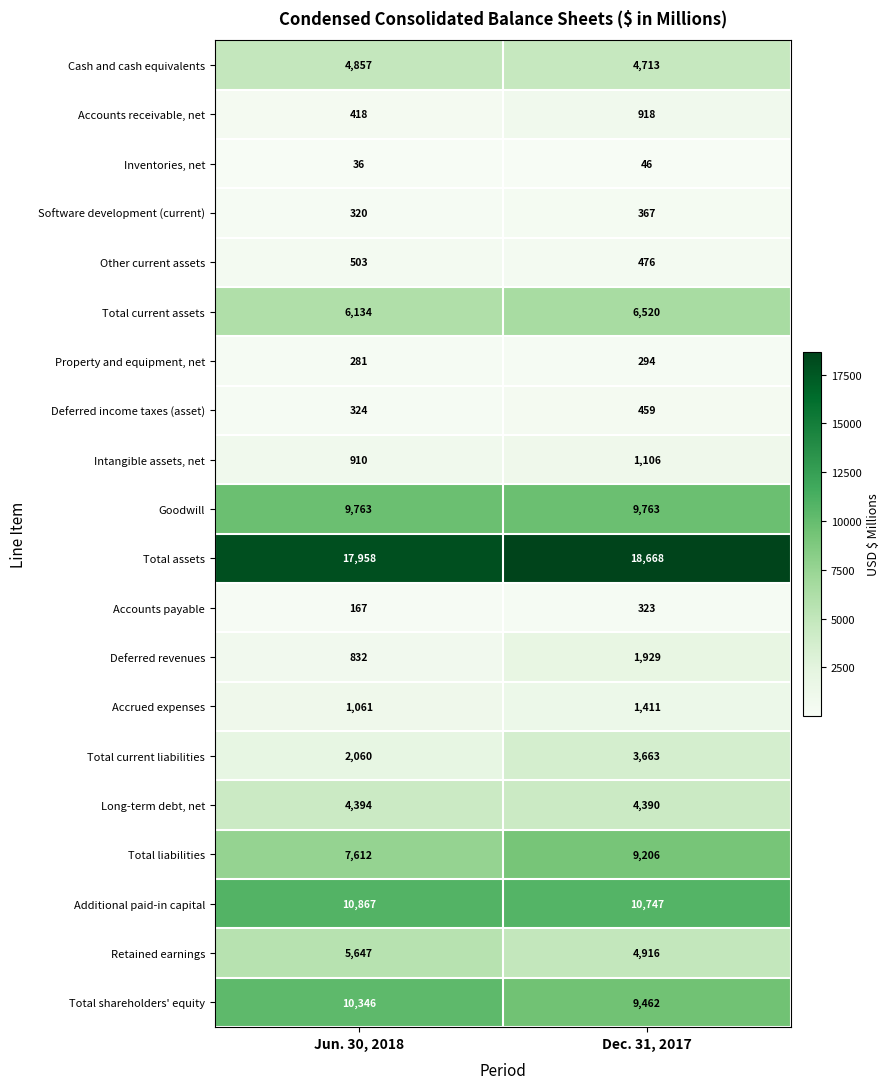

What is the difference between the maximum and minimum values in the Deferred income taxes (asset) series?

135